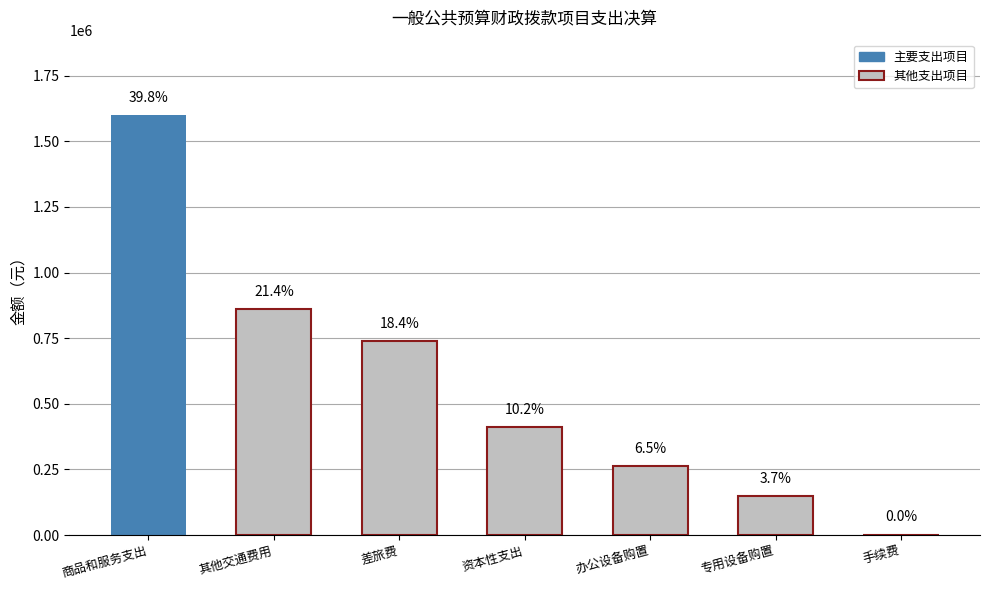

The chart shows a value of 378410.5 at 商品和服务支出. True or false?

False